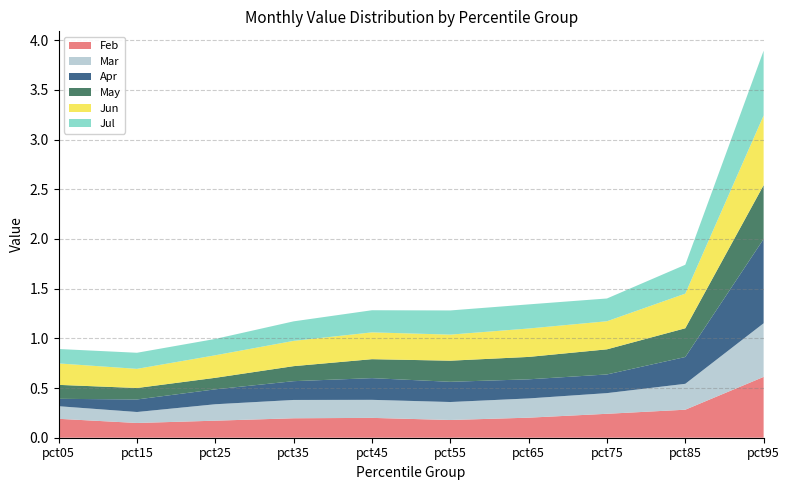

Reading left to right, what are all the values shown in this chart?

Feb: pct05=0.2	pct15=0.1	pct25=0.2	pct35=0.2	pct45=0.2	pct55=0.2	pct65=0.2	pct75=0.2	pct85=0.3	pct95=0.6
Mar: pct05=0.1	pct15=0.1	pct25=0.2	pct35=0.2	pct45=0.2	pct55=0.2	pct65=0.2	pct75=0.2	pct85=0.3	pct95=0.5
Apr: pct05=0.1	pct15=0.1	pct25=0.2	pct35=0.2	pct45=0.2	pct55=0.2	pct65=0.2	pct75=0.2	pct85=0.3	pct95=0.8
May: pct05=0.1	pct15=0.1	pct25=0.1	pct35=0.2	pct45=0.2	pct55=0.2	pct65=0.2	pct75=0.3	pct85=0.3	pct95=0.5
Jun: pct05=0.2	pct15=0.2	pct25=0.2	pct35=0.3	pct45=0.3	pct55=0.3	pct65=0.3	pct75=0.3	pct85=0.3	pct95=0.7
Jul: pct05=0.1	pct15=0.2	pct25=0.2	pct35=0.2	pct45=0.2	pct55=0.2	pct65=0.2	pct75=0.2	pct85=0.3	pct95=0.7